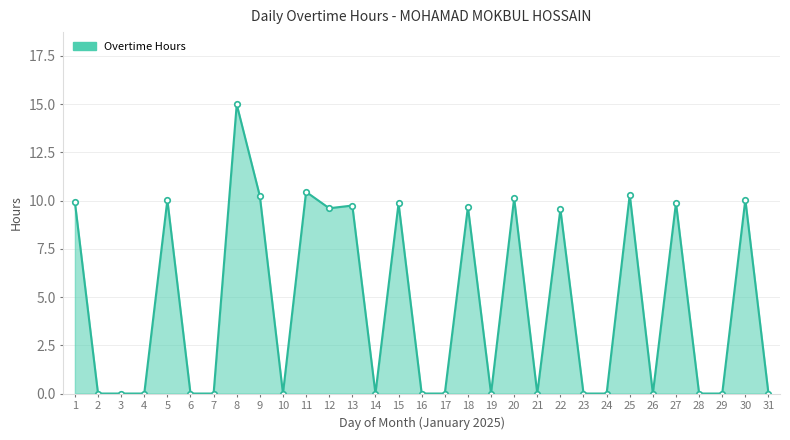

How many distinct data groups are displayed?

1